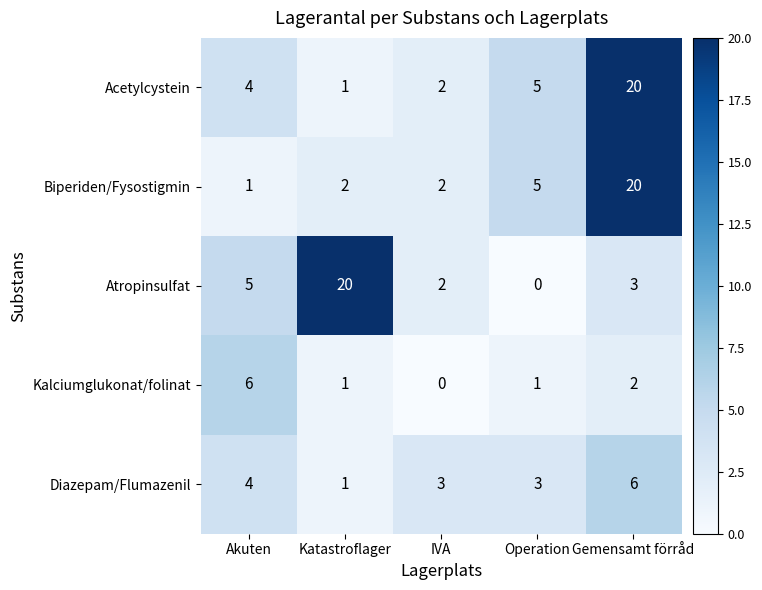

The value of Biperiden/Fysostigmin at Gemensamt förråd is 20. True or false?

True